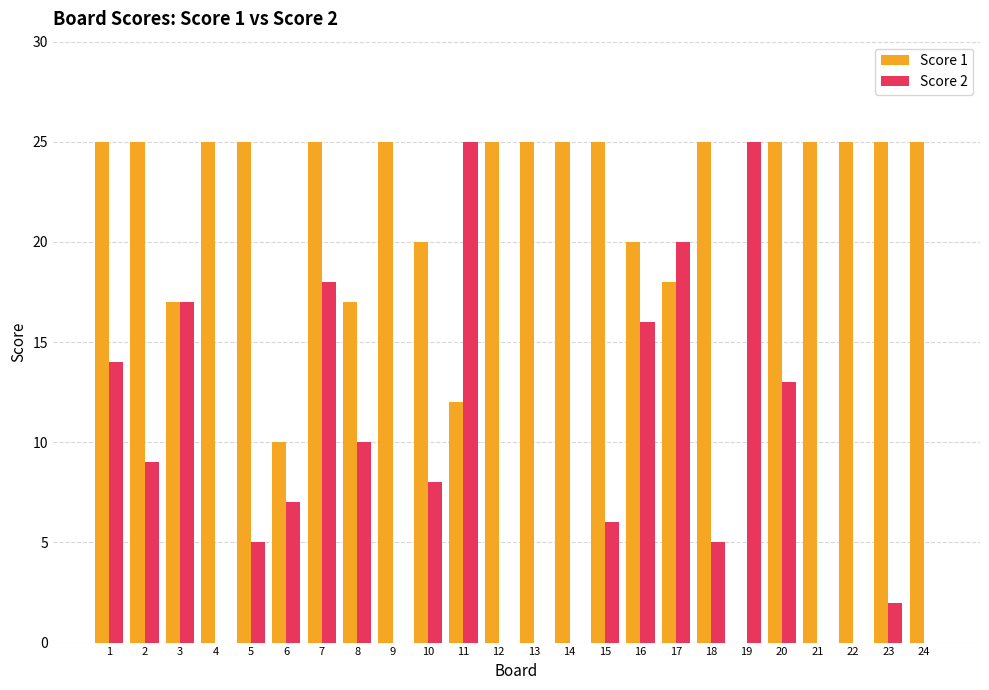

Is it true that Score 1 equals 10 at 16?

False